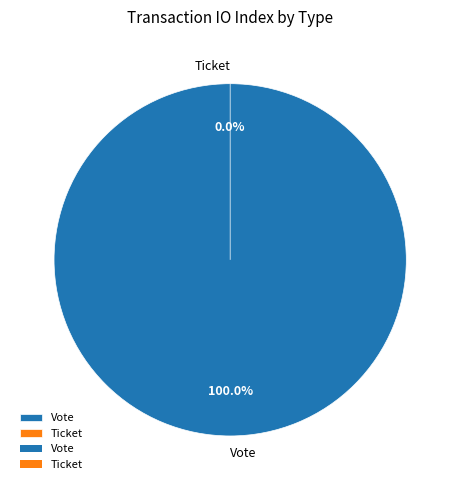

True or false: Vote accounts for 100% of the total.

True